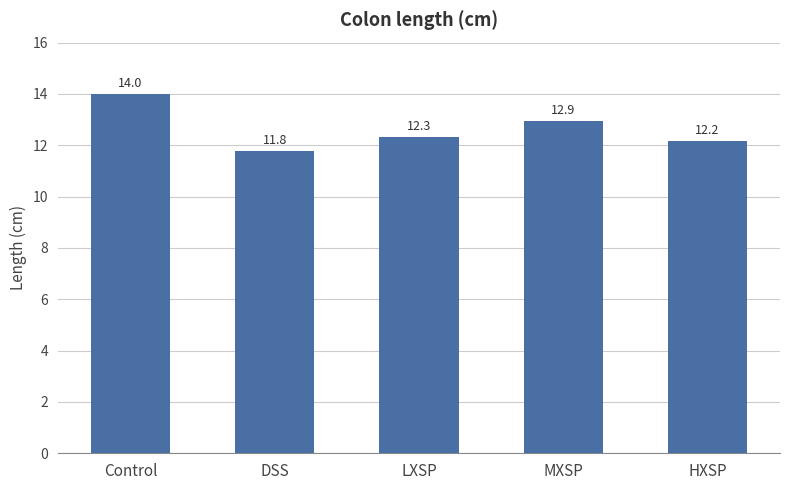

How many data points are less than 12?

1